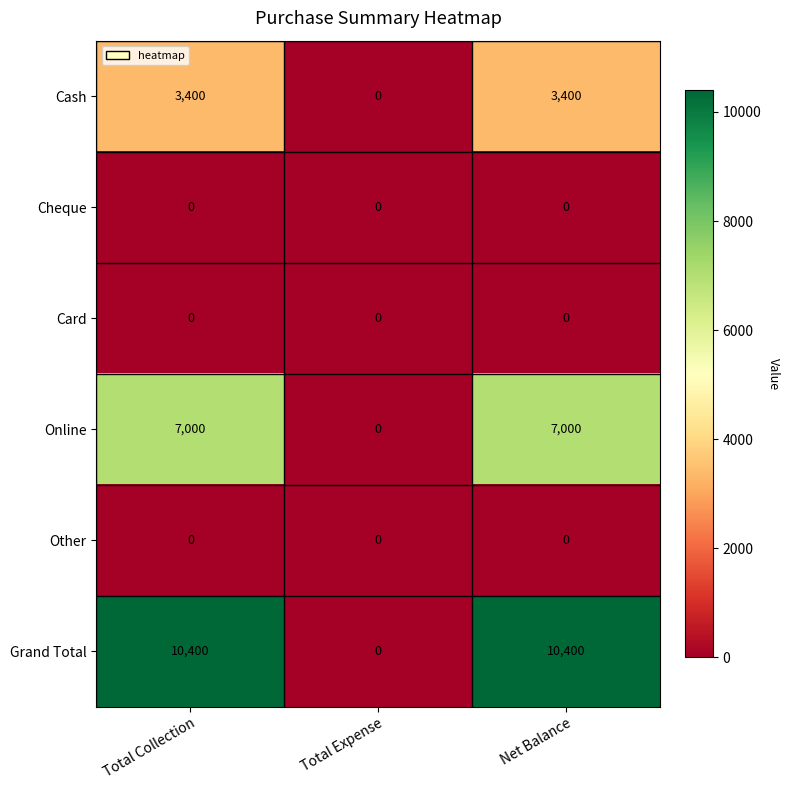

How many distinct data groups are displayed?

6